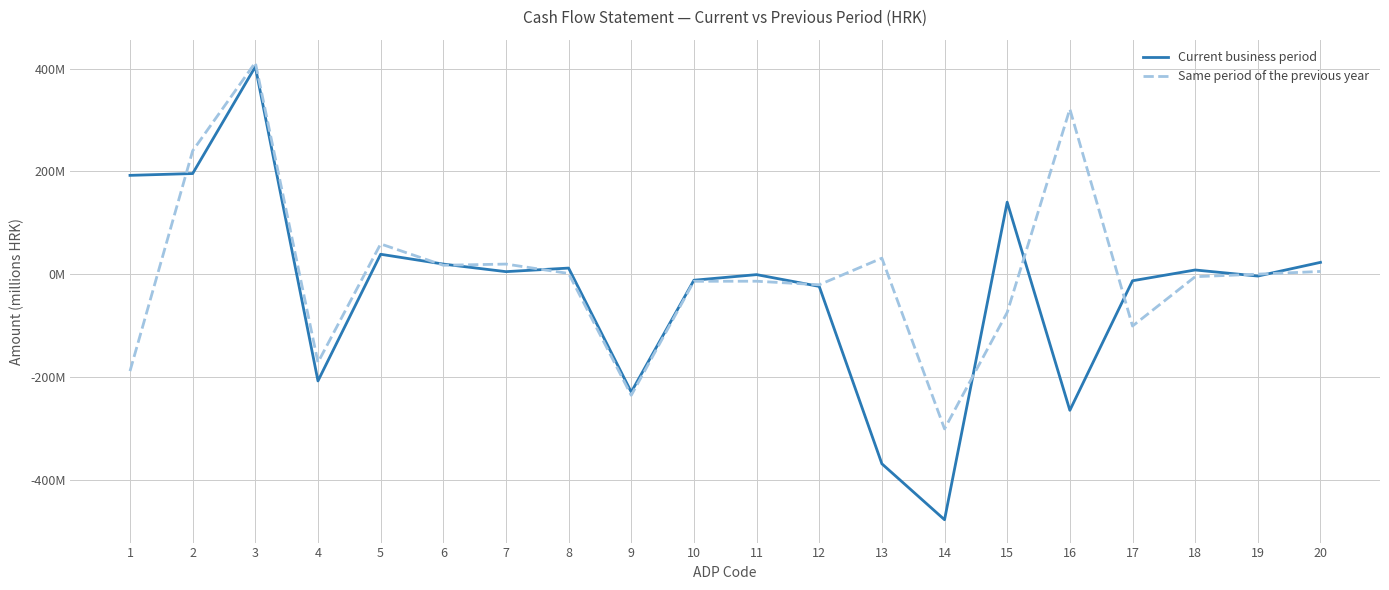

What are all the series names shown in the legend?

Current business period, Same period of the previous year